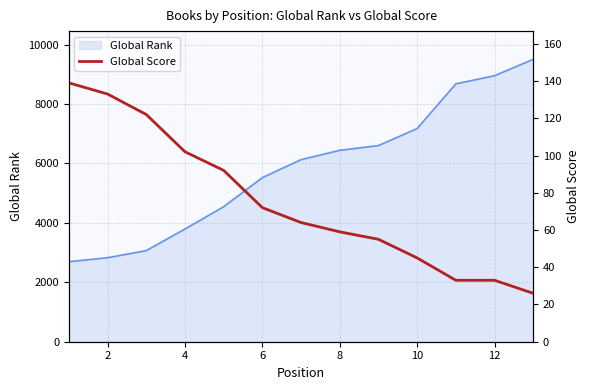

True or false: the data shows 45 at 12.

False